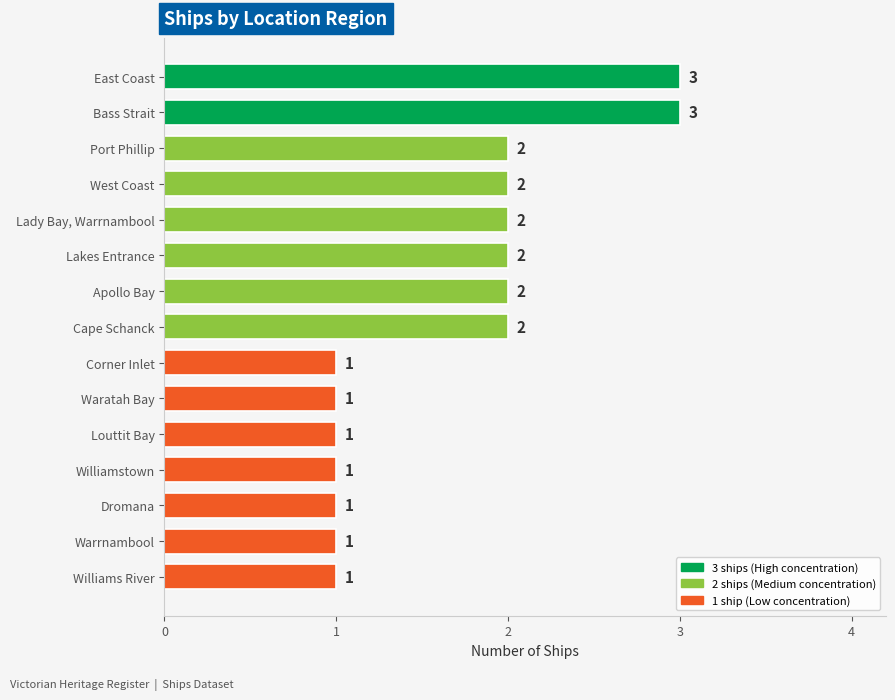

What position from the bottom is Williamstown?

4